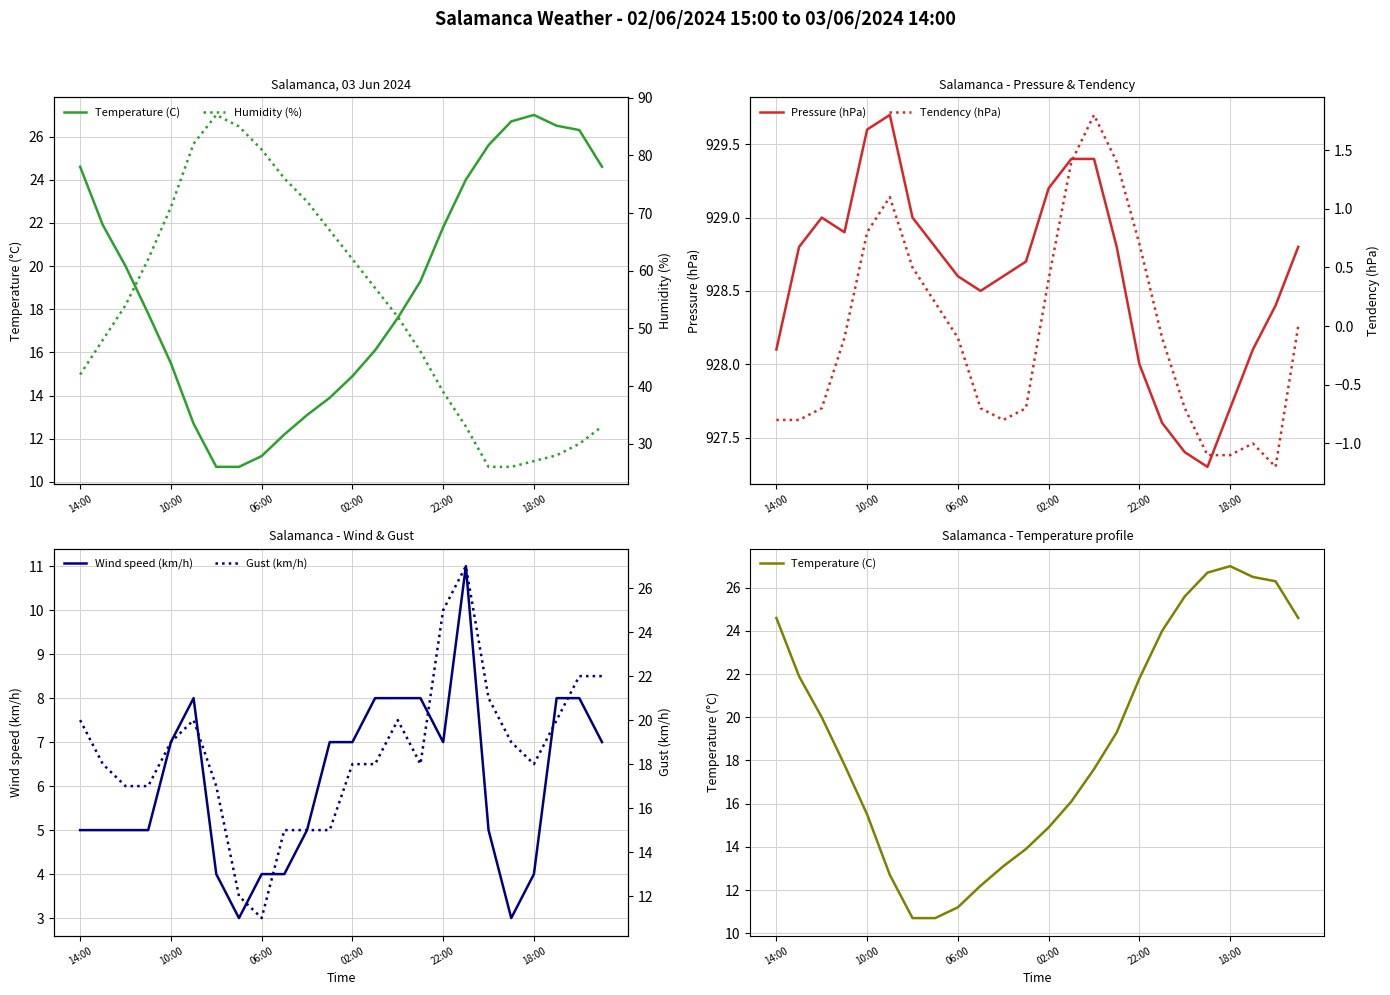

Reading right to left, what are all the values shown in this chart?

Temperature (C): 24.6	26.3	26.5	27.0	26.7	25.6	24.0	21.8	19.3	17.6	16.1	14.9	13.9	13.1	12.2	11.2	10.7	10.7	12.7	15.5	17.8	20.0	21.9	24.6
Pressure (hPa): 928.8	928.4	928.1	927.7	927.3	927.4	927.6	928.0	928.8	929.4	929.4	929.2	928.7	928.6	928.5	928.6	928.8	929.0	929.7	929.6	928.9	929.0	928.8	928.1
Wind speed (km/h): 7.0	8.0	8.0	4.0	3.0	5.0	11.0	7.0	8.0	8.0	8.0	7.0	7.0	5.0	4.0	4.0	3.0	4.0	8.0	7.0	5.0	5.0	5.0	5.0
Humidity (%): 33.0	30.0	28.0	27.0	26.0	26.0	33.0	39.0	46.0	52.0	57.0	62.0	67.0	72.0	76.0	81.0	85.0	87.0	82.0	71.0	62.0	54.0	48.0	42.0
Tendency (hPa): 0.0	-1.2	-1.0	-1.1	-1.1	-0.7	-0.1	0.7	1.4	1.8	1.4	0.4	-0.7	-0.8	-0.7	-0.1	0.2	0.5	1.1	0.8	-0.1	-0.7	-0.8	-0.8
Gust (km/h): 22.0	22.0	20.0	18.0	19.0	21.0	27.0	25.0	18.0	20.0	18.0	18.0	15.0	15.0	15.0	11.0	12.0	17.0	20.0	19.0	17.0	17.0	18.0	20.0